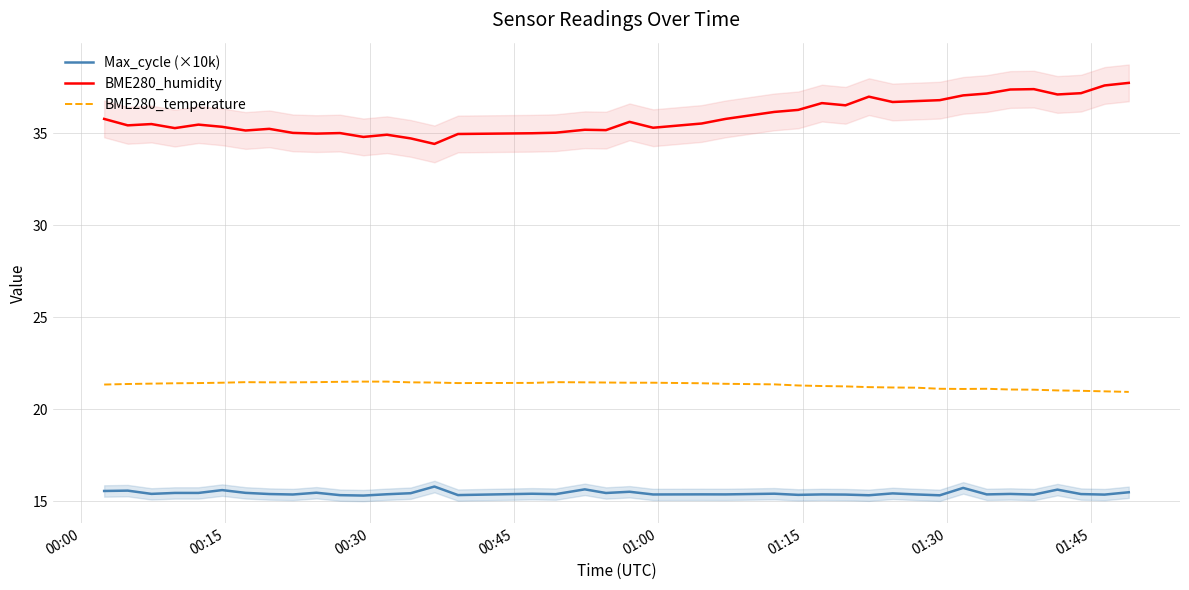

How many series are shown in this chart?

3